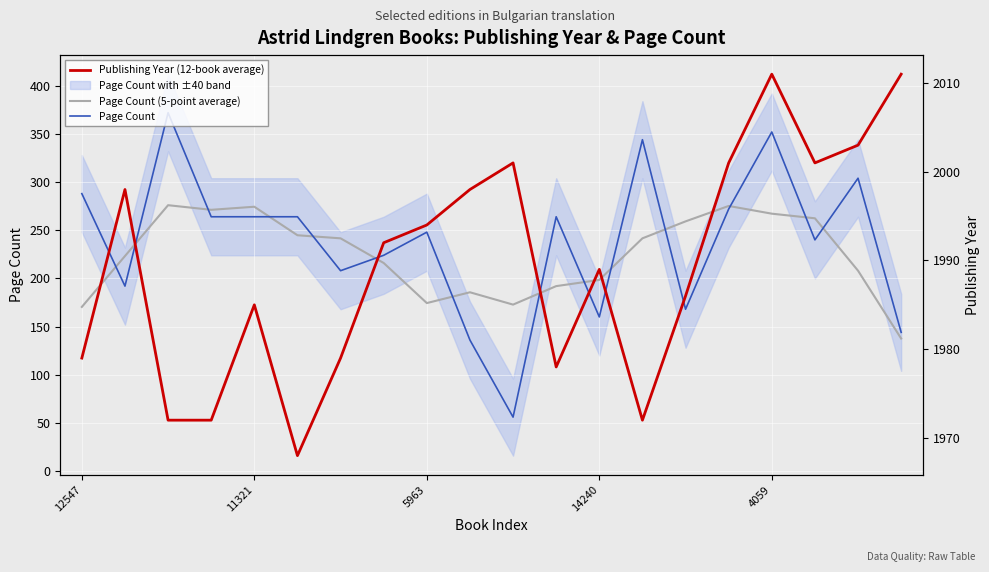

The value of Publishing Year (12-book average) at 15 is 2992.9. True or false?

False